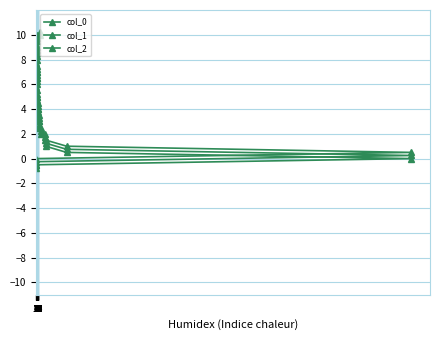

Which has a higher value, 15 or 8?

15